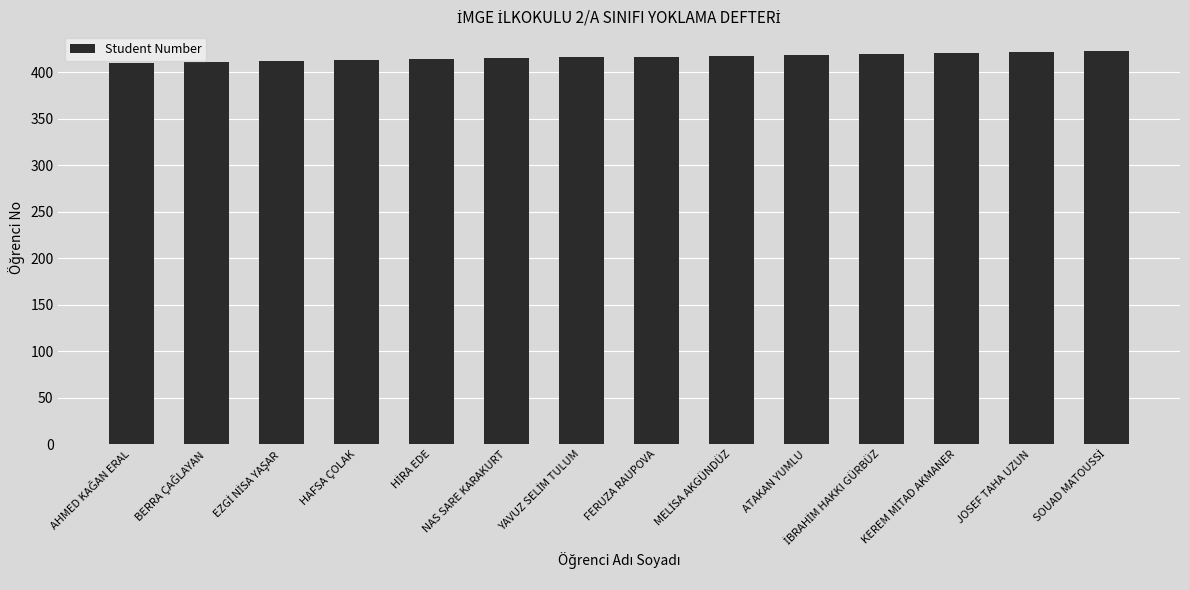

How many distinct data groups are displayed?

1